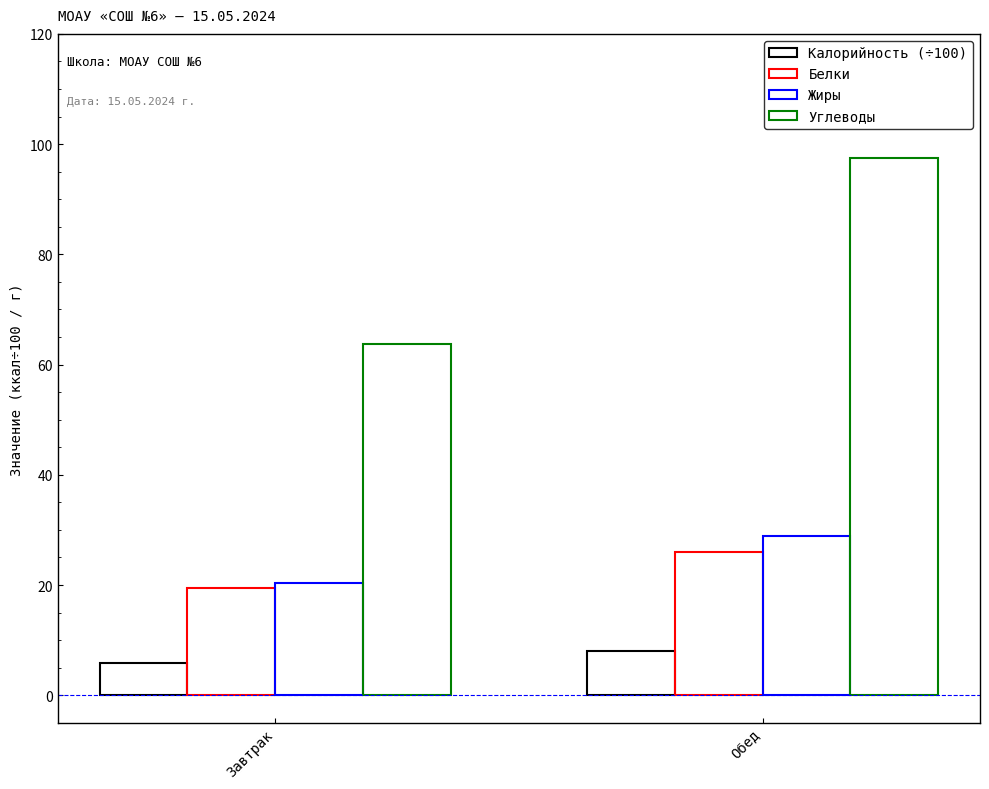

Reading left to right, what are all the values shown in this chart?

Калорийность (÷100): 5.8	8.1
Белки: 19.5	26.1
Жиры: 20.3	28.9
Углеводы: 63.7	97.5